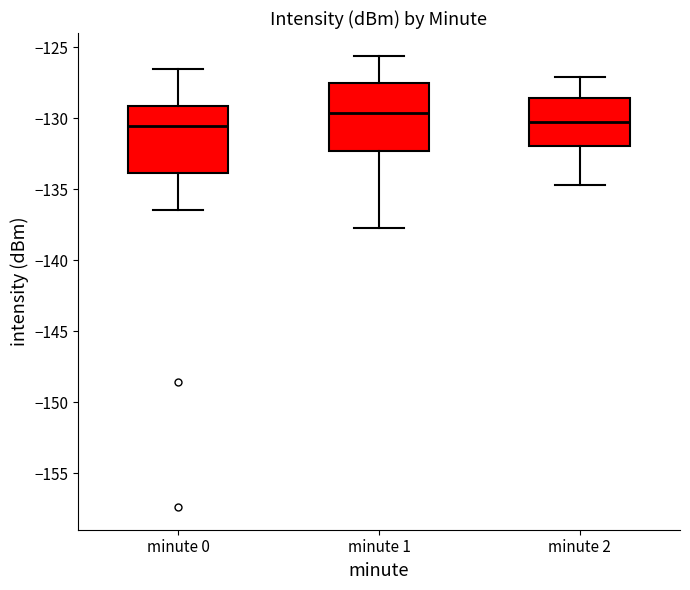

Where does the upper whisker of the box for minute 0 end on the y-axis? The values are not printed on the chart, so give them approximately, as read against the axis.

-126.5